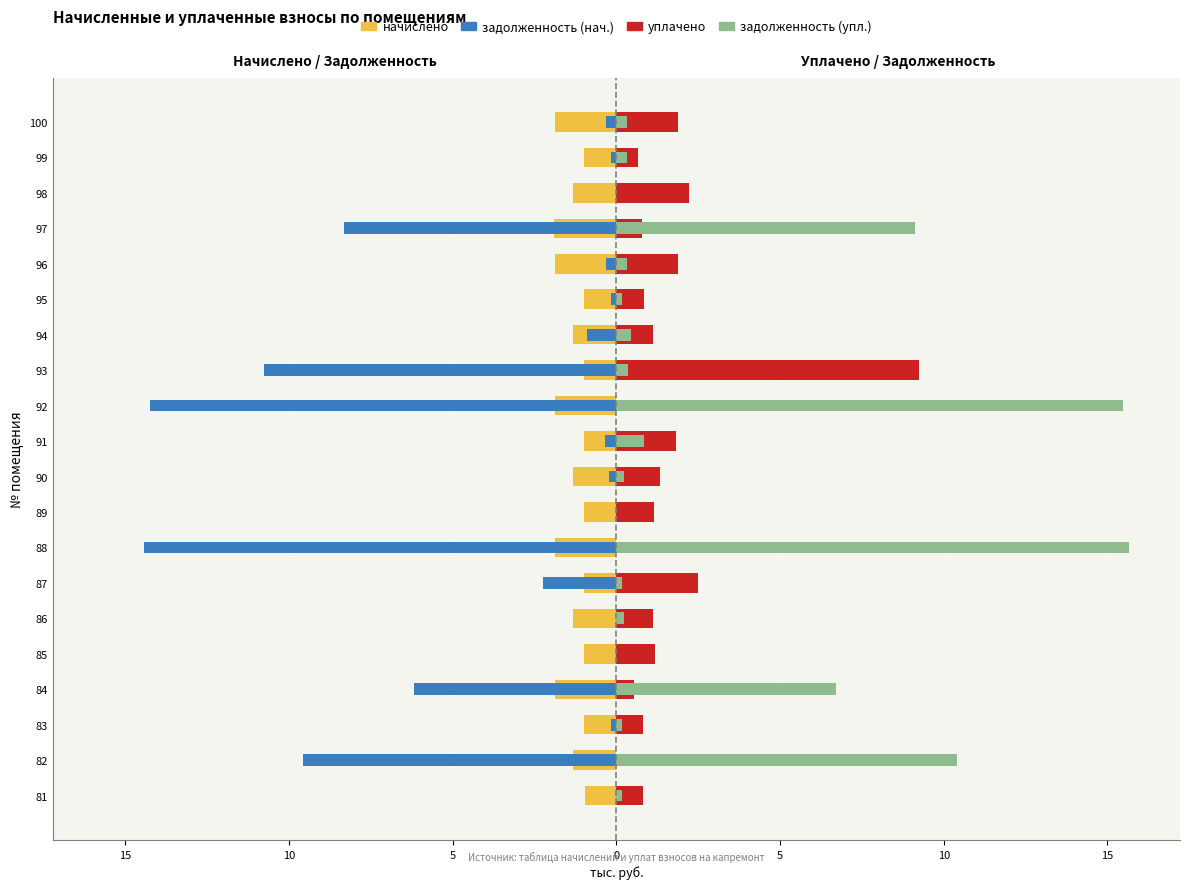

What is the value of the задолженность (упл.) bar at the 20th from the left?

0.3